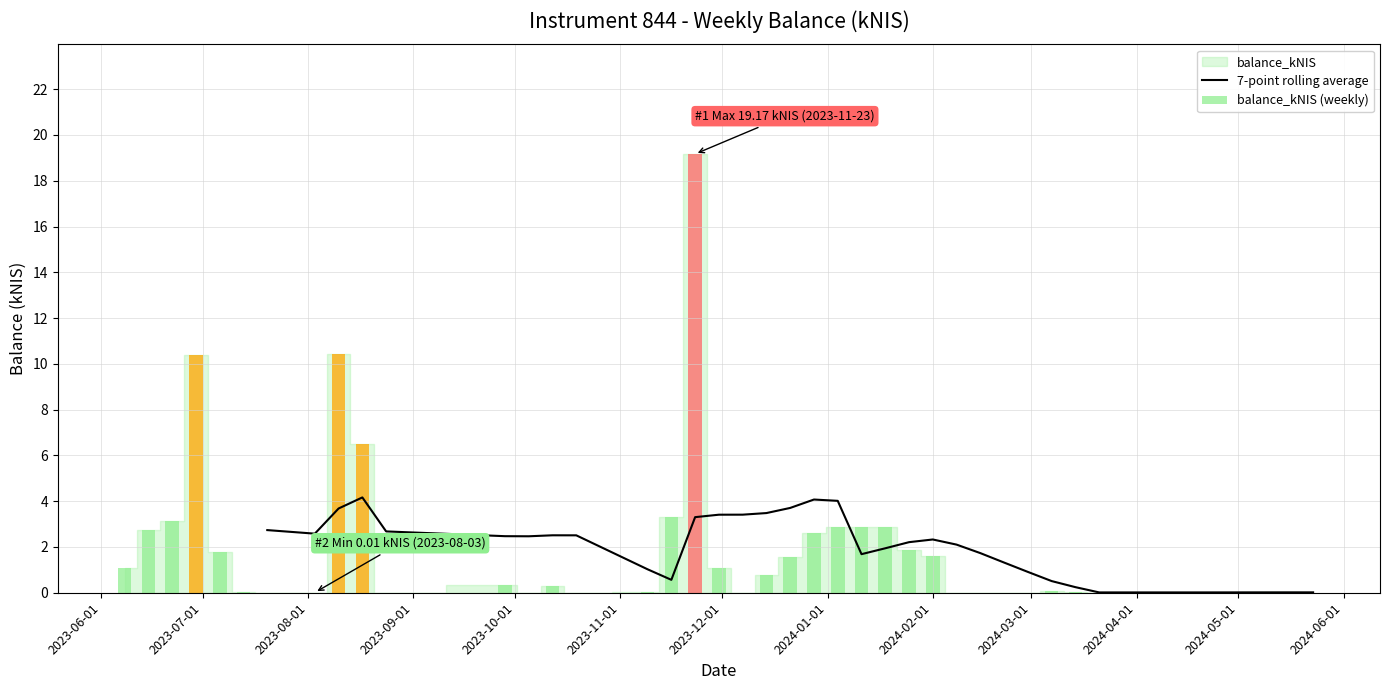

Reading right to left, list all the values displayed in this chart.

0.0	0.0	0.0	0.0	0.2	0.5	0.9	1.3	1.7	2.1	2.3	2.2	1.9	1.7	4.0	4.1	3.7	3.5	3.4	3.4	3.3	0.6	1.0	2.5	2.5	2.5	2.5	2.7	4.2	3.7	2.6	2.7